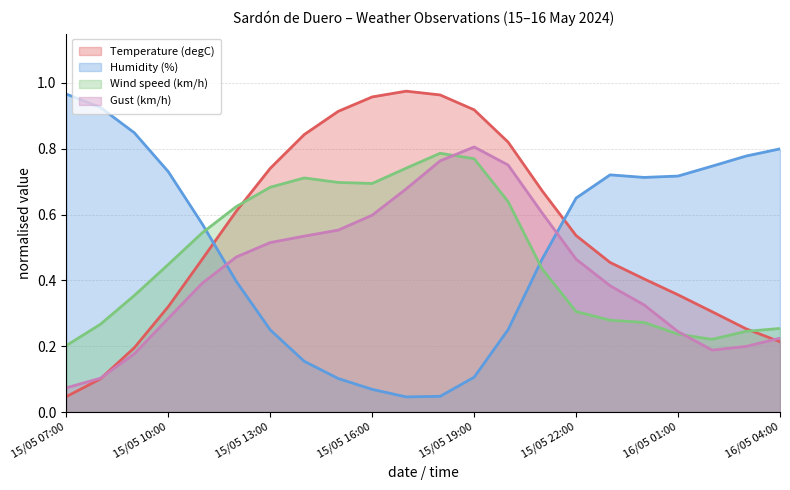

Which category has the lowest value in the Humidity (%) series?

15/05 17:00